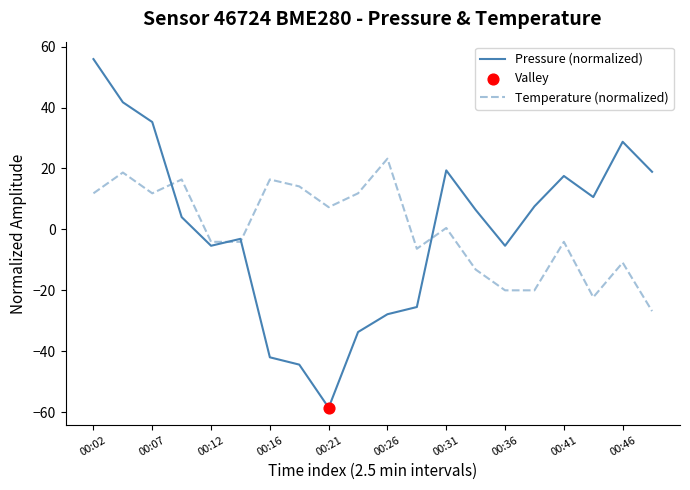

What is the lowest value of the Pressure (normalized) series?

-58.6